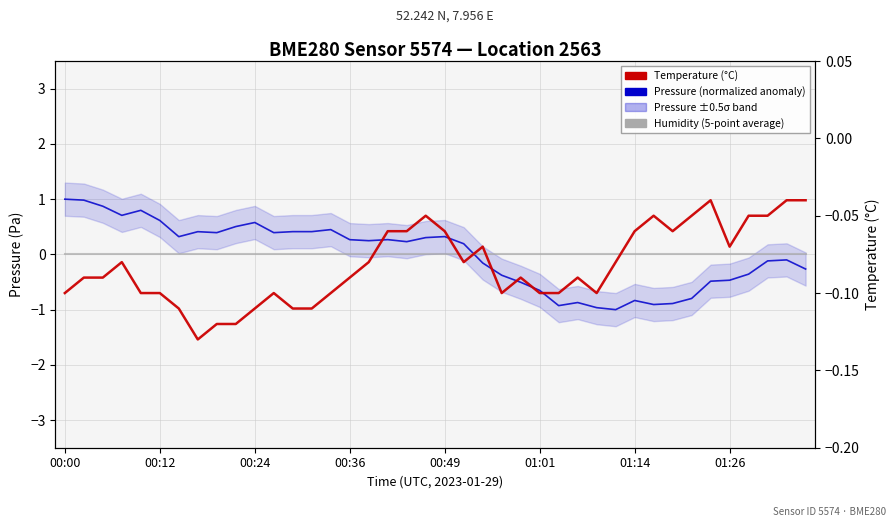

What is the approximate value of Pressure (normalized anomaly) at 16?

0.2